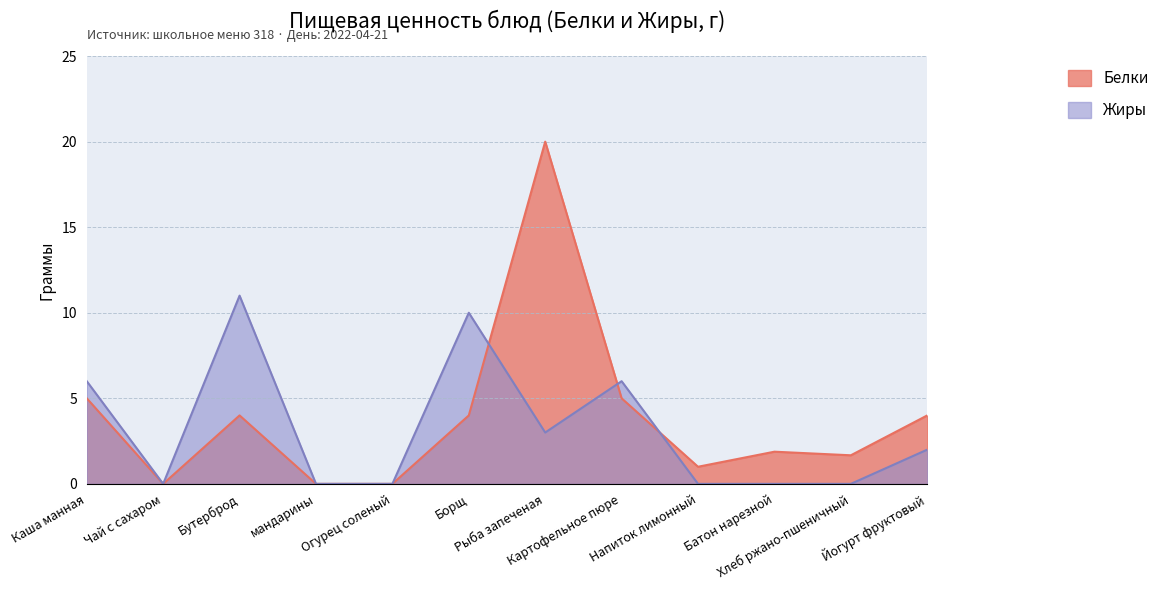

At which label does Белки first exceed 4?

Каша манная